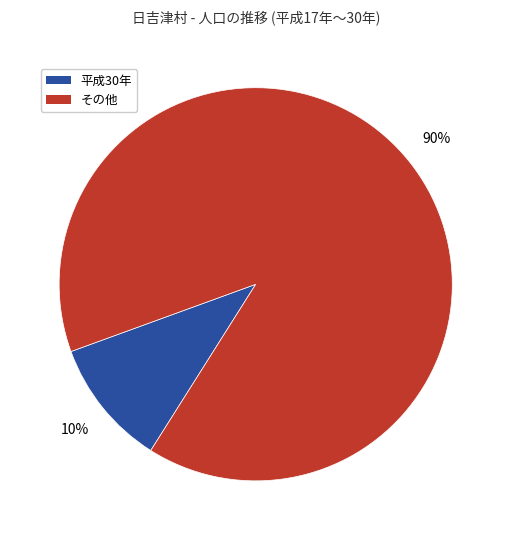

Does any single category account for the majority?

Yes